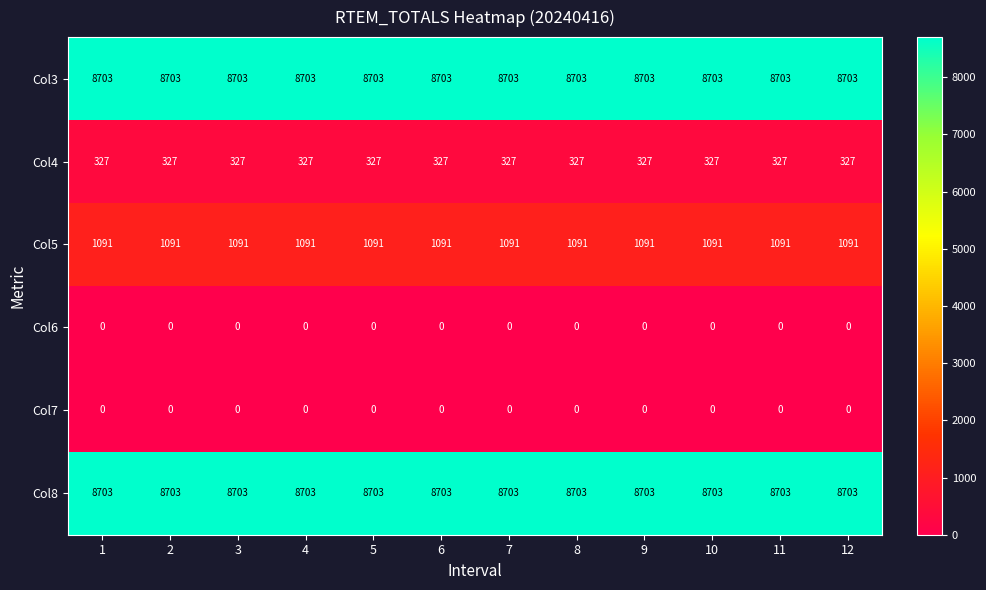

What is the spread (max minus min) of values at 11?

8703